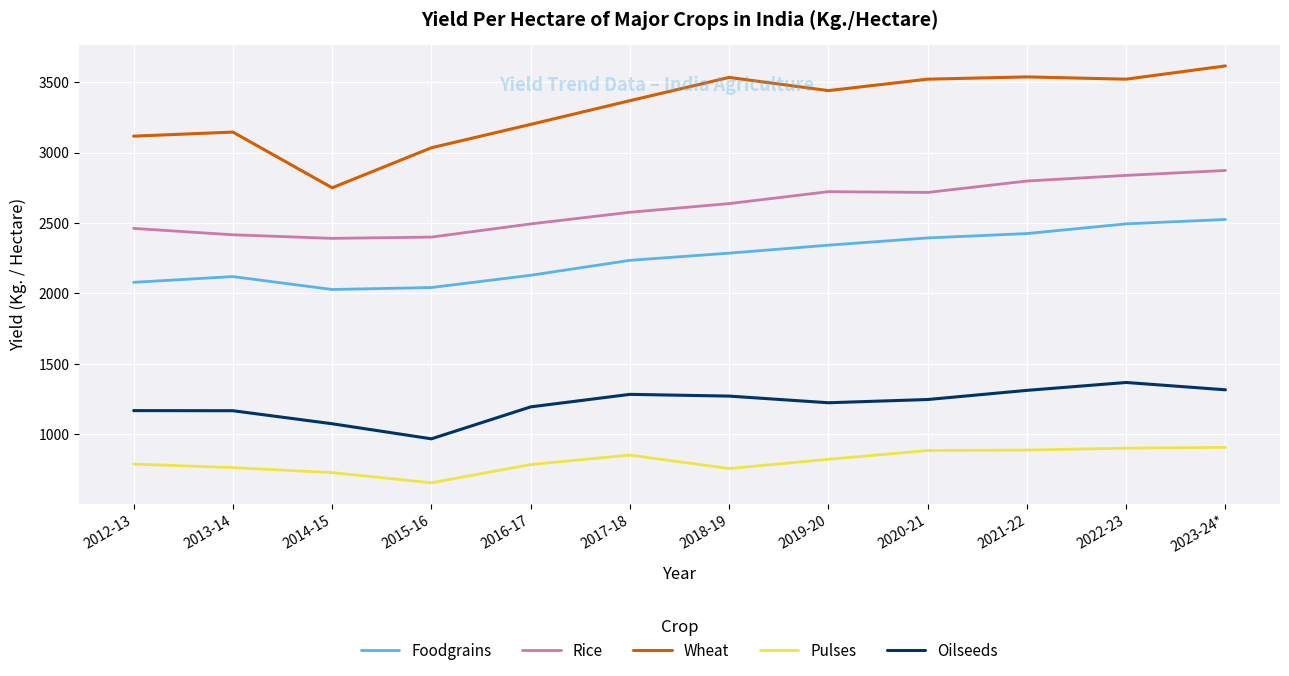

True or false: Foodgrains and Pulses intersect in this chart.

False